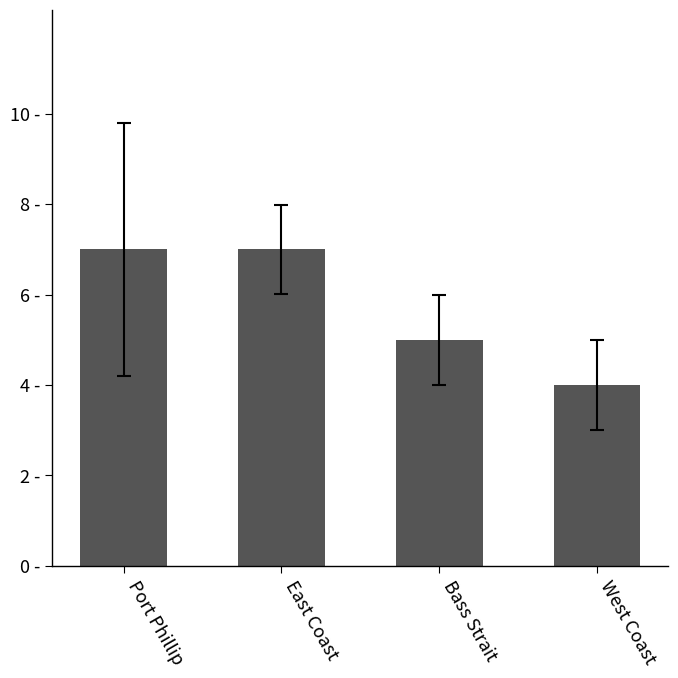

The chart shows a value of 7 at East Coast. True or false?

True